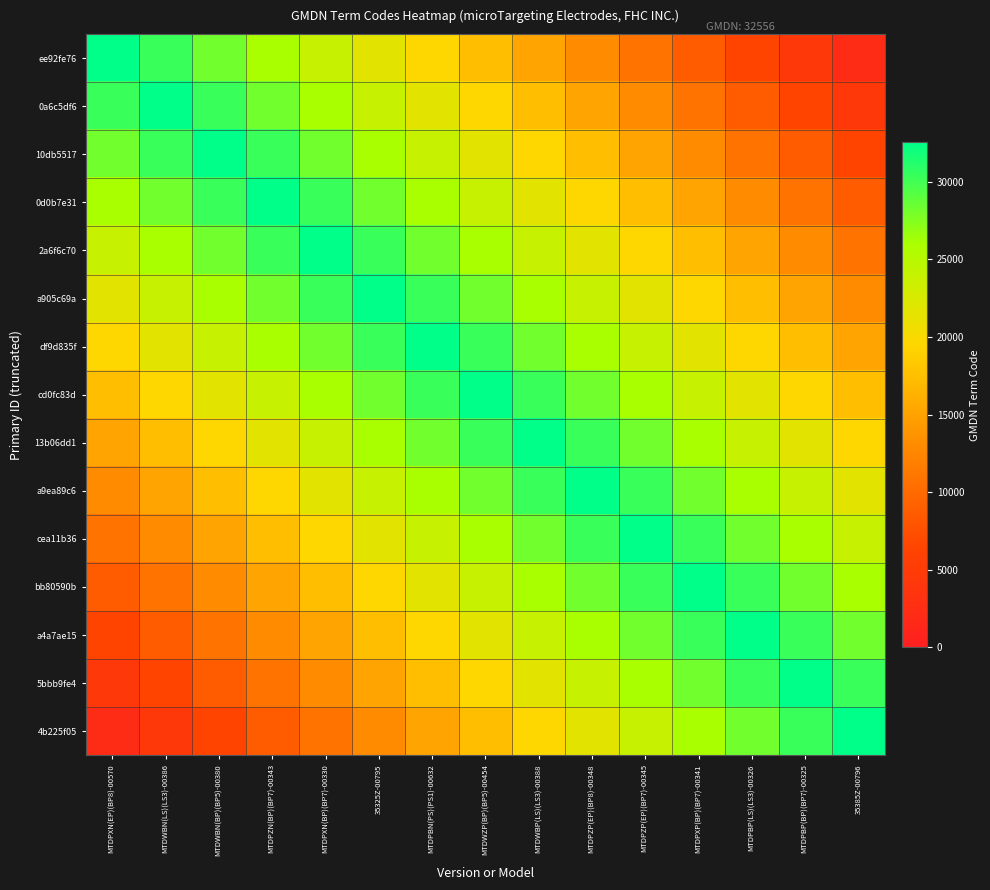

Reading right to left, transcribe all the data shown in this chart.

ee92fe76: 35385Z-00796=2170.4	MTDPBP(BP)(BP7)-00325=4340.8	MTDPBP(LS)(LS3)-00326=6511.2	MTDPXP(BP)(BP7)-00341=8681.6	MTDPZP(EP)(BP7)-00345=10852.0	MTDPZP(EP)(BP8)-00348=13022.4	MTDWBP(LS)(LS3)-00388=15192.8	MTDWZP(BP)(BP5)-00454=17363.2	MTDPBN(PS)(PS1)-00632=19533.6	35325Z-00795=21704.0	MTDPXN(BP)(BP7)-00330=23874.4	MTDPZN(BP)(BP7)-00343=26044.8	MTDWBN(BP)(BP5)-00380=28215.2	MTDWBN(LS)(LS3)-00386=30385.6	MTDPXN(EP)(BP8)-00570=32556.0
0a6c5df6: 35385Z-00796=4340.8	MTDPBP(BP)(BP7)-00325=6511.2	MTDPBP(LS)(LS3)-00326=8681.6	MTDPXP(BP)(BP7)-00341=10852.0	MTDPZP(EP)(BP7)-00345=13022.4	MTDPZP(EP)(BP8)-00348=15192.8	MTDWBP(LS)(LS3)-00388=17363.2	MTDWZP(BP)(BP5)-00454=19533.6	MTDPBN(PS)(PS1)-00632=21704.0	35325Z-00795=23874.4	MTDPXN(BP)(BP7)-00330=26044.8	MTDPZN(BP)(BP7)-00343=28215.2	MTDWBN(BP)(BP5)-00380=30385.6	MTDWBN(LS)(LS3)-00386=32556.0	MTDPXN(EP)(BP8)-00570=30385.6
10db5517: 35385Z-00796=6511.2	MTDPBP(BP)(BP7)-00325=8681.6	MTDPBP(LS)(LS3)-00326=10852.0	MTDPXP(BP)(BP7)-00341=13022.4	MTDPZP(EP)(BP7)-00345=15192.8	MTDPZP(EP)(BP8)-00348=17363.2	MTDWBP(LS)(LS3)-00388=19533.6	MTDWZP(BP)(BP5)-00454=21704.0	MTDPBN(PS)(PS1)-00632=23874.4	35325Z-00795=26044.8	MTDPXN(BP)(BP7)-00330=28215.2	MTDPZN(BP)(BP7)-00343=30385.6	MTDWBN(BP)(BP5)-00380=32556.0	MTDWBN(LS)(LS3)-00386=30385.6	MTDPXN(EP)(BP8)-00570=28215.2
0d0b7e31: 35385Z-00796=8681.6	MTDPBP(BP)(BP7)-00325=10852.0	MTDPBP(LS)(LS3)-00326=13022.4	MTDPXP(BP)(BP7)-00341=15192.8	MTDPZP(EP)(BP7)-00345=17363.2	MTDPZP(EP)(BP8)-00348=19533.6	MTDWBP(LS)(LS3)-00388=21704.0	MTDWZP(BP)(BP5)-00454=23874.4	MTDPBN(PS)(PS1)-00632=26044.8	35325Z-00795=28215.2	MTDPXN(BP)(BP7)-00330=30385.6	MTDPZN(BP)(BP7)-00343=32556.0	MTDWBN(BP)(BP5)-00380=30385.6	MTDWBN(LS)(LS3)-00386=28215.2	MTDPXN(EP)(BP8)-00570=26044.8
2a6f6c70: 35385Z-00796=10852.0	MTDPBP(BP)(BP7)-00325=13022.4	MTDPBP(LS)(LS3)-00326=15192.8	MTDPXP(BP)(BP7)-00341=17363.2	MTDPZP(EP)(BP7)-00345=19533.6	MTDPZP(EP)(BP8)-00348=21704.0	MTDWBP(LS)(LS3)-00388=23874.4	MTDWZP(BP)(BP5)-00454=26044.8	MTDPBN(PS)(PS1)-00632=28215.2	35325Z-00795=30385.6	MTDPXN(BP)(BP7)-00330=32556.0	MTDPZN(BP)(BP7)-00343=30385.6	MTDWBN(BP)(BP5)-00380=28215.2	MTDWBN(LS)(LS3)-00386=26044.8	MTDPXN(EP)(BP8)-00570=23874.4
a905c69a: 35385Z-00796=13022.4	MTDPBP(BP)(BP7)-00325=15192.8	MTDPBP(LS)(LS3)-00326=17363.2	MTDPXP(BP)(BP7)-00341=19533.6	MTDPZP(EP)(BP7)-00345=21704.0	MTDPZP(EP)(BP8)-00348=23874.4	MTDWBP(LS)(LS3)-00388=26044.8	MTDWZP(BP)(BP5)-00454=28215.2	MTDPBN(PS)(PS1)-00632=30385.6	35325Z-00795=32556.0	MTDPXN(BP)(BP7)-00330=30385.6	MTDPZN(BP)(BP7)-00343=28215.2	MTDWBN(BP)(BP5)-00380=26044.8	MTDWBN(LS)(LS3)-00386=23874.4	MTDPXN(EP)(BP8)-00570=21704.0
df9d835f: 35385Z-00796=15192.8	MTDPBP(BP)(BP7)-00325=17363.2	MTDPBP(LS)(LS3)-00326=19533.6	MTDPXP(BP)(BP7)-00341=21704.0	MTDPZP(EP)(BP7)-00345=23874.4	MTDPZP(EP)(BP8)-00348=26044.8	MTDWBP(LS)(LS3)-00388=28215.2	MTDWZP(BP)(BP5)-00454=30385.6	MTDPBN(PS)(PS1)-00632=32556.0	35325Z-00795=30385.6	MTDPXN(BP)(BP7)-00330=28215.2	MTDPZN(BP)(BP7)-00343=26044.8	MTDWBN(BP)(BP5)-00380=23874.4	MTDWBN(LS)(LS3)-00386=21704.0	MTDPXN(EP)(BP8)-00570=19533.6
cd0fc83d: 35385Z-00796=17363.2	MTDPBP(BP)(BP7)-00325=19533.6	MTDPBP(LS)(LS3)-00326=21704.0	MTDPXP(BP)(BP7)-00341=23874.4	MTDPZP(EP)(BP7)-00345=26044.8	MTDPZP(EP)(BP8)-00348=28215.2	MTDWBP(LS)(LS3)-00388=30385.6	MTDWZP(BP)(BP5)-00454=32556.0	MTDPBN(PS)(PS1)-00632=30385.6	35325Z-00795=28215.2	MTDPXN(BP)(BP7)-00330=26044.8	MTDPZN(BP)(BP7)-00343=23874.4	MTDWBN(BP)(BP5)-00380=21704.0	MTDWBN(LS)(LS3)-00386=19533.6	MTDPXN(EP)(BP8)-00570=17363.2
13b06dd1: 35385Z-00796=19533.6	MTDPBP(BP)(BP7)-00325=21704.0	MTDPBP(LS)(LS3)-00326=23874.4	MTDPXP(BP)(BP7)-00341=26044.8	MTDPZP(EP)(BP7)-00345=28215.2	MTDPZP(EP)(BP8)-00348=30385.6	MTDWBP(LS)(LS3)-00388=32556.0	MTDWZP(BP)(BP5)-00454=30385.6	MTDPBN(PS)(PS1)-00632=28215.2	35325Z-00795=26044.8	MTDPXN(BP)(BP7)-00330=23874.4	MTDPZN(BP)(BP7)-00343=21704.0	MTDWBN(BP)(BP5)-00380=19533.6	MTDWBN(LS)(LS3)-00386=17363.2	MTDPXN(EP)(BP8)-00570=15192.8
a9ea89c6: 35385Z-00796=21704.0	MTDPBP(BP)(BP7)-00325=23874.4	MTDPBP(LS)(LS3)-00326=26044.8	MTDPXP(BP)(BP7)-00341=28215.2	MTDPZP(EP)(BP7)-00345=30385.6	MTDPZP(EP)(BP8)-00348=32556.0	MTDWBP(LS)(LS3)-00388=30385.6	MTDWZP(BP)(BP5)-00454=28215.2	MTDPBN(PS)(PS1)-00632=26044.8	35325Z-00795=23874.4	MTDPXN(BP)(BP7)-00330=21704.0	MTDPZN(BP)(BP7)-00343=19533.6	MTDWBN(BP)(BP5)-00380=17363.2	MTDWBN(LS)(LS3)-00386=15192.8	MTDPXN(EP)(BP8)-00570=13022.4
cea11b36: 35385Z-00796=23874.4	MTDPBP(BP)(BP7)-00325=26044.8	MTDPBP(LS)(LS3)-00326=28215.2	MTDPXP(BP)(BP7)-00341=30385.6	MTDPZP(EP)(BP7)-00345=32556.0	MTDPZP(EP)(BP8)-00348=30385.6	MTDWBP(LS)(LS3)-00388=28215.2	MTDWZP(BP)(BP5)-00454=26044.8	MTDPBN(PS)(PS1)-00632=23874.4	35325Z-00795=21704.0	MTDPXN(BP)(BP7)-00330=19533.6	MTDPZN(BP)(BP7)-00343=17363.2	MTDWBN(BP)(BP5)-00380=15192.8	MTDWBN(LS)(LS3)-00386=13022.4	MTDPXN(EP)(BP8)-00570=10852.0
bb80590b: 35385Z-00796=26044.8	MTDPBP(BP)(BP7)-00325=28215.2	MTDPBP(LS)(LS3)-00326=30385.6	MTDPXP(BP)(BP7)-00341=32556.0	MTDPZP(EP)(BP7)-00345=30385.6	MTDPZP(EP)(BP8)-00348=28215.2	MTDWBP(LS)(LS3)-00388=26044.8	MTDWZP(BP)(BP5)-00454=23874.4	MTDPBN(PS)(PS1)-00632=21704.0	35325Z-00795=19533.6	MTDPXN(BP)(BP7)-00330=17363.2	MTDPZN(BP)(BP7)-00343=15192.8	MTDWBN(BP)(BP5)-00380=13022.4	MTDWBN(LS)(LS3)-00386=10852.0	MTDPXN(EP)(BP8)-00570=8681.6
a4a7ae15: 35385Z-00796=28215.2	MTDPBP(BP)(BP7)-00325=30385.6	MTDPBP(LS)(LS3)-00326=32556.0	MTDPXP(BP)(BP7)-00341=30385.6	MTDPZP(EP)(BP7)-00345=28215.2	MTDPZP(EP)(BP8)-00348=26044.8	MTDWBP(LS)(LS3)-00388=23874.4	MTDWZP(BP)(BP5)-00454=21704.0	MTDPBN(PS)(PS1)-00632=19533.6	35325Z-00795=17363.2	MTDPXN(BP)(BP7)-00330=15192.8	MTDPZN(BP)(BP7)-00343=13022.4	MTDWBN(BP)(BP5)-00380=10852.0	MTDWBN(LS)(LS3)-00386=8681.6	MTDPXN(EP)(BP8)-00570=6511.2
5bbb9fe4: 35385Z-00796=30385.6	MTDPBP(BP)(BP7)-00325=32556.0	MTDPBP(LS)(LS3)-00326=30385.6	MTDPXP(BP)(BP7)-00341=28215.2	MTDPZP(EP)(BP7)-00345=26044.8	MTDPZP(EP)(BP8)-00348=23874.4	MTDWBP(LS)(LS3)-00388=21704.0	MTDWZP(BP)(BP5)-00454=19533.6	MTDPBN(PS)(PS1)-00632=17363.2	35325Z-00795=15192.8	MTDPXN(BP)(BP7)-00330=13022.4	MTDPZN(BP)(BP7)-00343=10852.0	MTDWBN(BP)(BP5)-00380=8681.6	MTDWBN(LS)(LS3)-00386=6511.2	MTDPXN(EP)(BP8)-00570=4340.8
4b225f05: 35385Z-00796=32556.0	MTDPBP(BP)(BP7)-00325=30385.6	MTDPBP(LS)(LS3)-00326=28215.2	MTDPXP(BP)(BP7)-00341=26044.8	MTDPZP(EP)(BP7)-00345=23874.4	MTDPZP(EP)(BP8)-00348=21704.0	MTDWBP(LS)(LS3)-00388=19533.6	MTDWZP(BP)(BP5)-00454=17363.2	MTDPBN(PS)(PS1)-00632=15192.8	35325Z-00795=13022.4	MTDPXN(BP)(BP7)-00330=10852.0	MTDPZN(BP)(BP7)-00343=8681.6	MTDWBN(BP)(BP5)-00380=6511.2	MTDWBN(LS)(LS3)-00386=4340.8	MTDPXN(EP)(BP8)-00570=2170.4